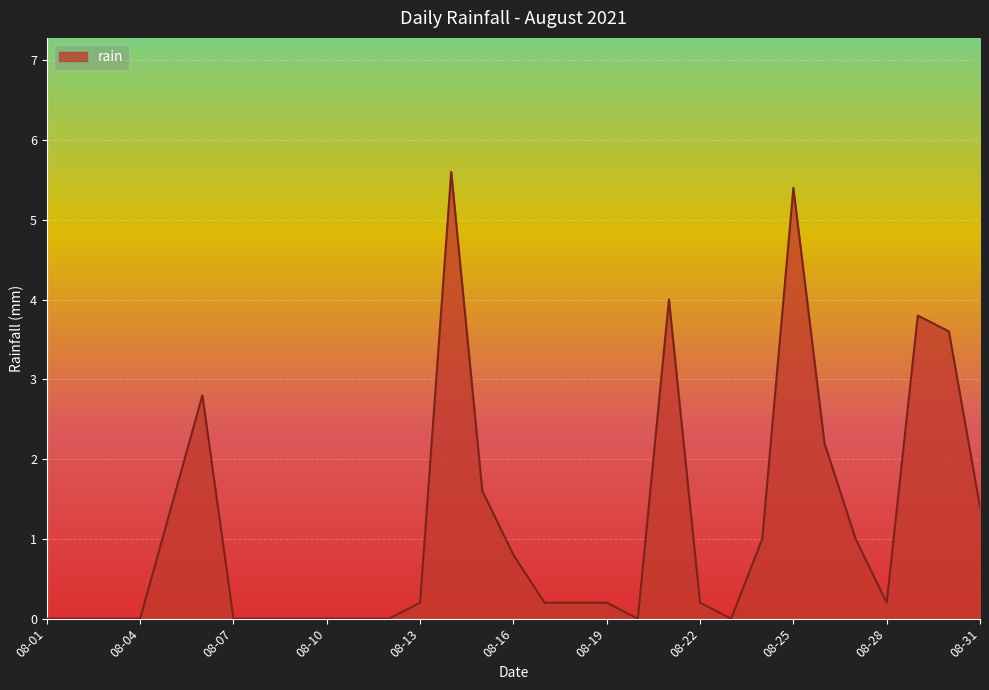

What is the difference between the maximum and minimum values?

5.6